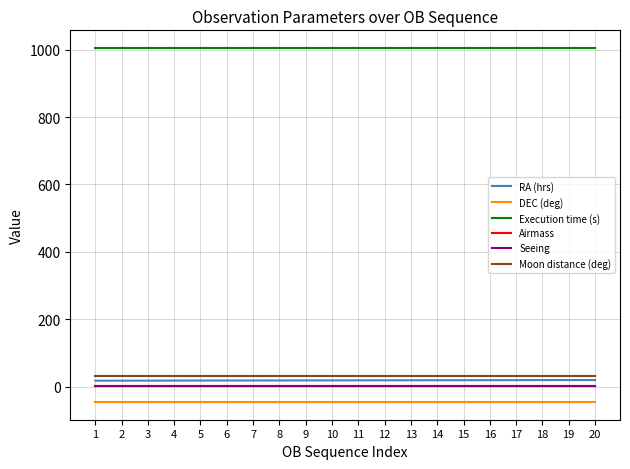

What is the lowest value of the Execution time (s) series?

1005.0